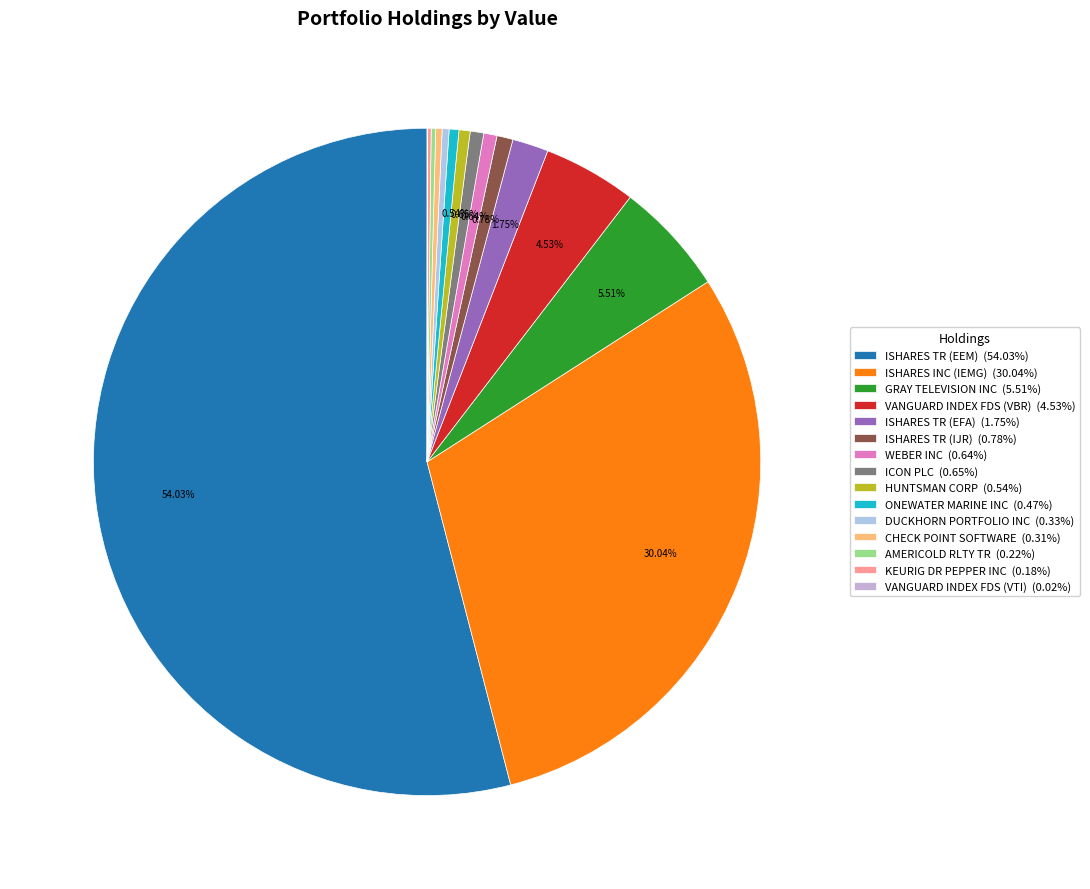

What is the smallest slice in the pie chart?

VANGUARD INDEX FDS (VTI)